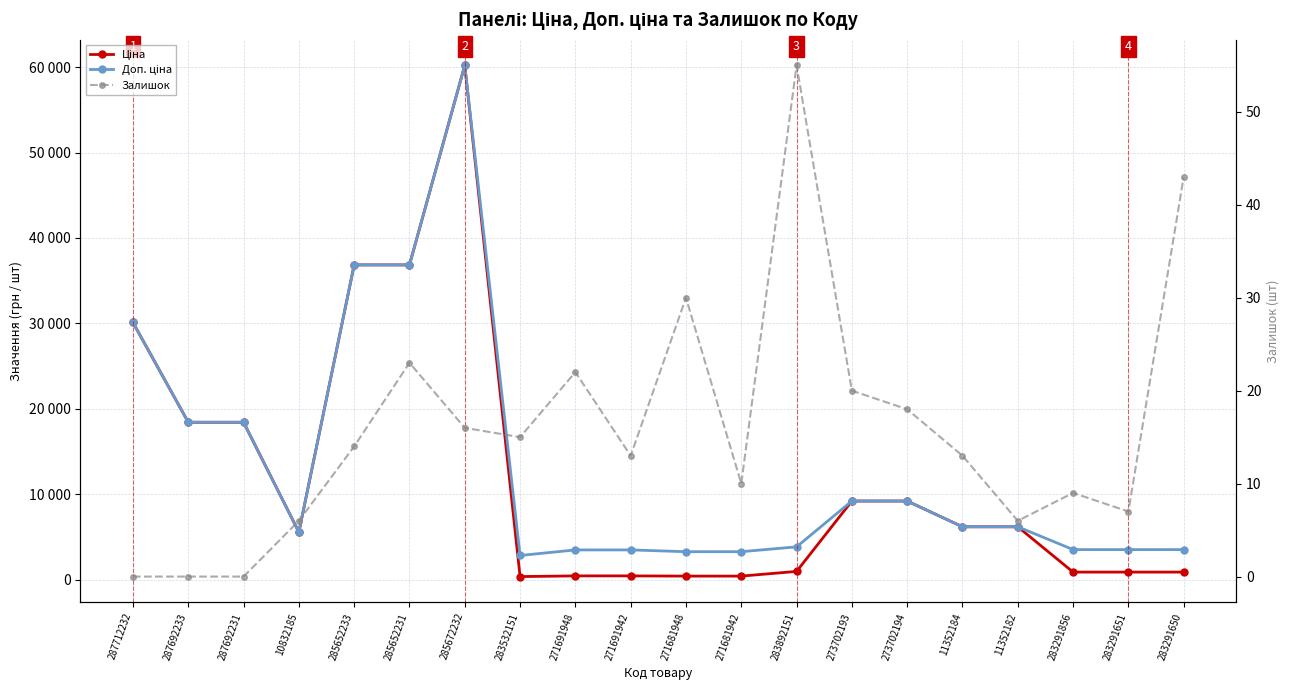

How many interior local peaks does the Ціна series have?

1